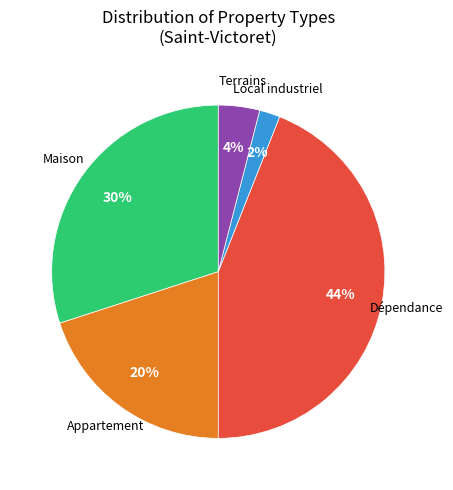

Is there any slice that represents more than half of the pie?

No